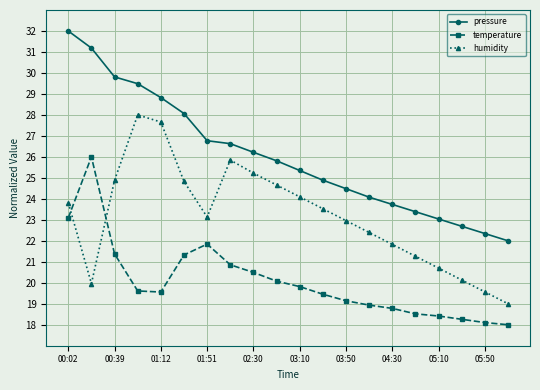

Is this an area chart (filled region under the line)?

No